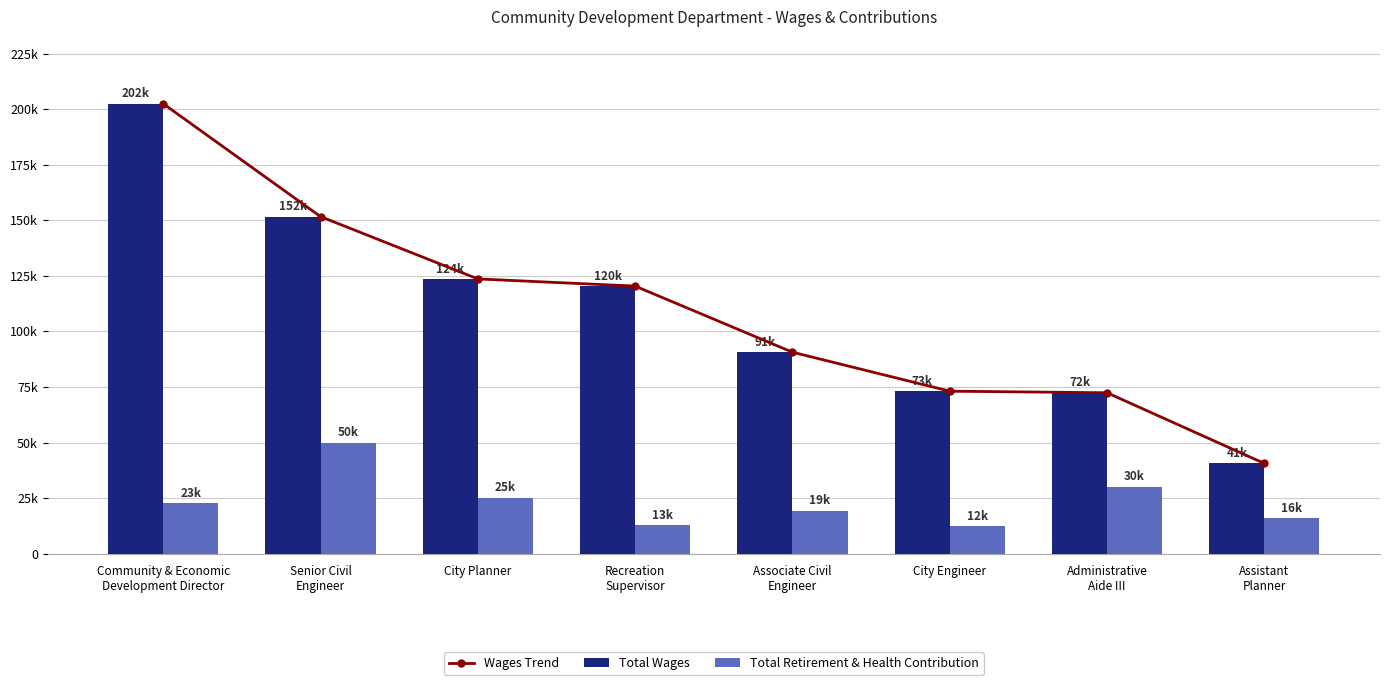

What is the average value of the Total Wages series?

109357